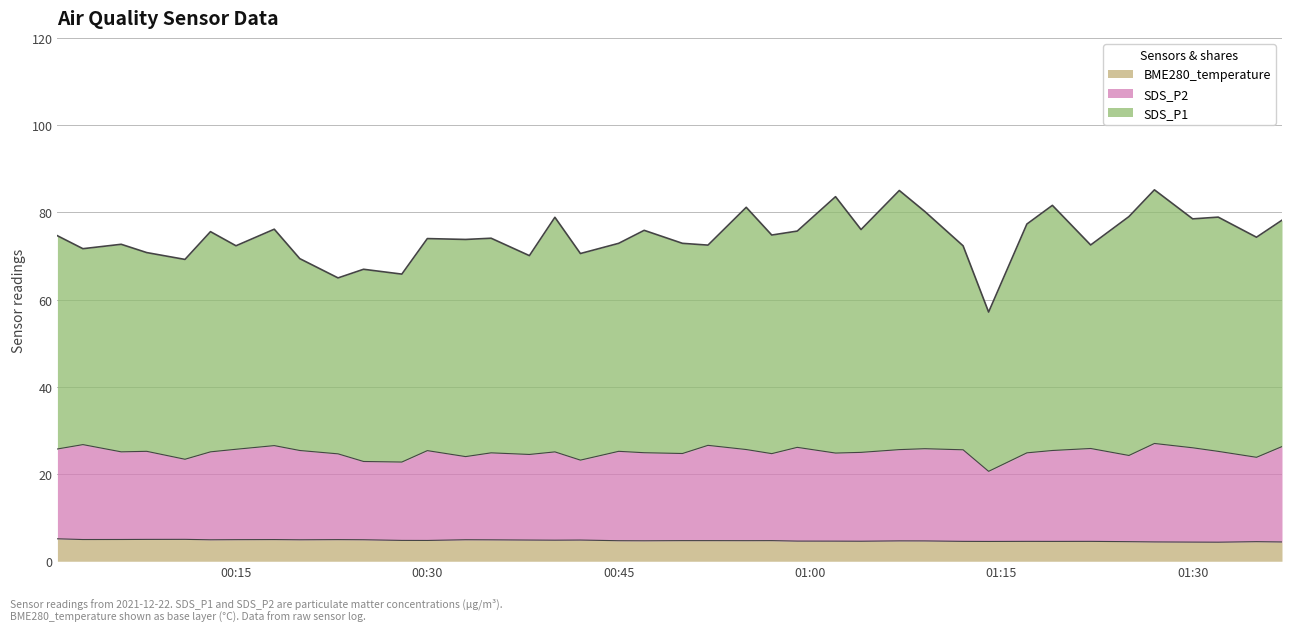

At 2021/12/22 01:14, list the series in order from smallest to largest.

BME280_temperature, SDS_P2, SDS_P1